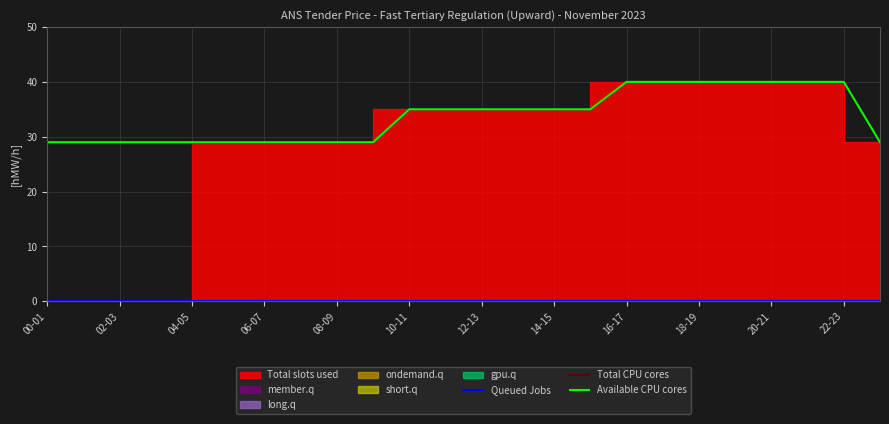

Is it true that Queued Jobs equals 0 at 17?

True